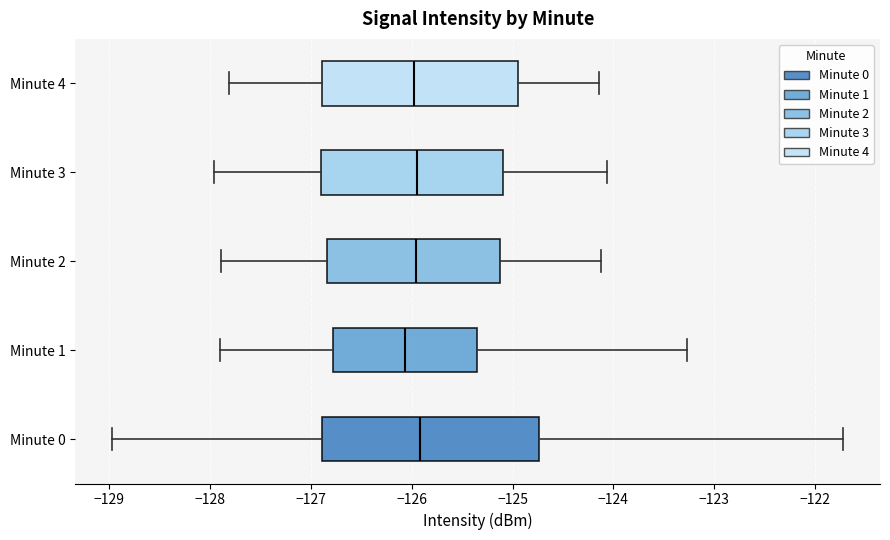

Where is the left edge of the box for Minute 4 on the x-axis? The values are not printed on the chart, so give them approximately, as read against the axis.

-126.9